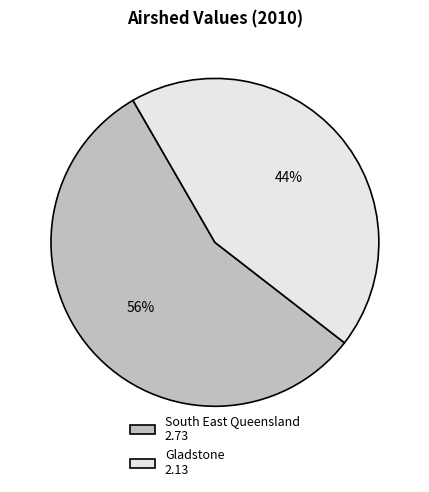

The South East Queensland slice represents 69% of the pie. True or false?

False